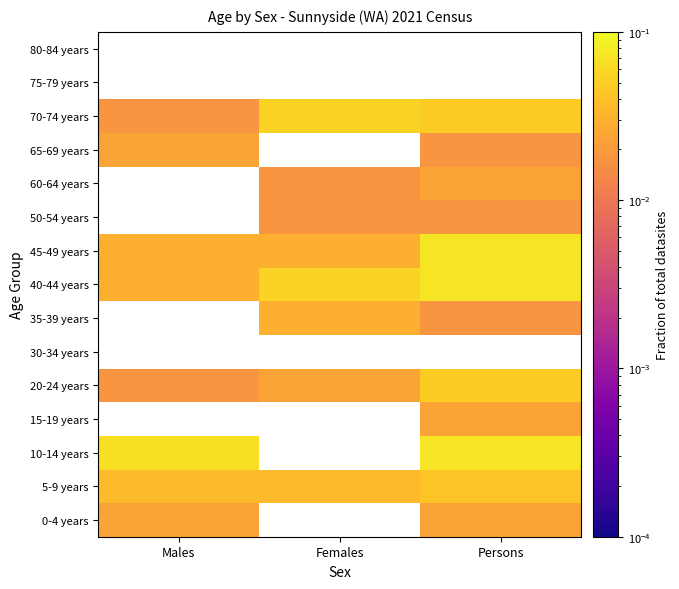

The 35-39 years series shows 0.0 at Females. True or false?

False